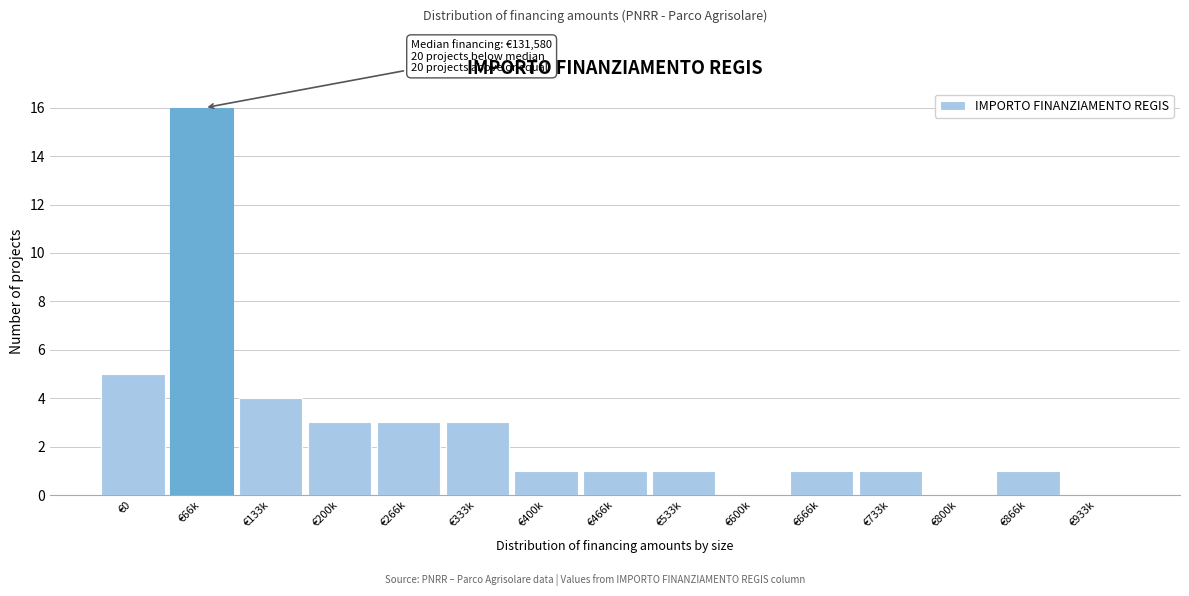

Reading left to right, extract all data points from this chart.

€0=5	€66k=16	€133k=4	€200k=3	€266k=3	€333k=3	€400k=1	€466k=1	€533k=1	€600k=0	€666k=1	€733k=1	€800k=0	€866k=1	€933k=0